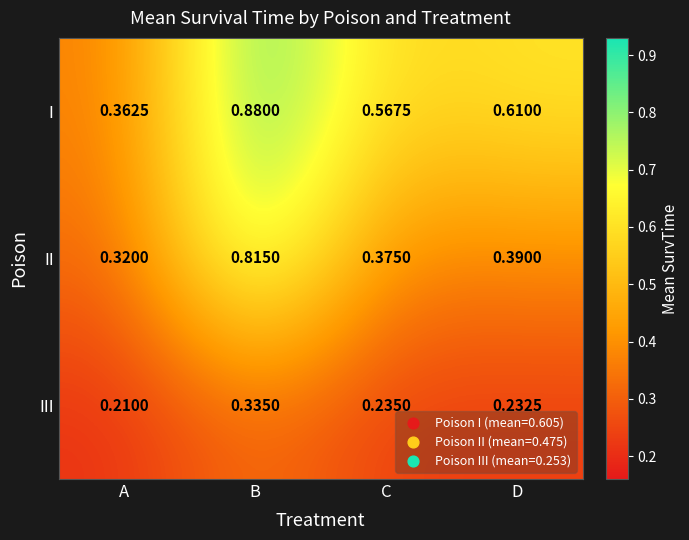

Count the number of data series in this chart.

3